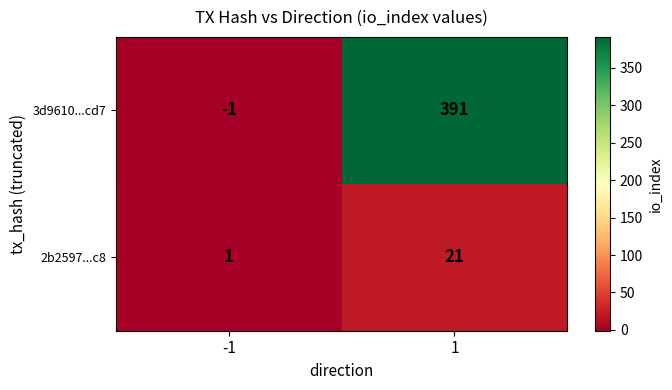

Read the 2b2597...c8 value at 1, to the nearest 10.

20